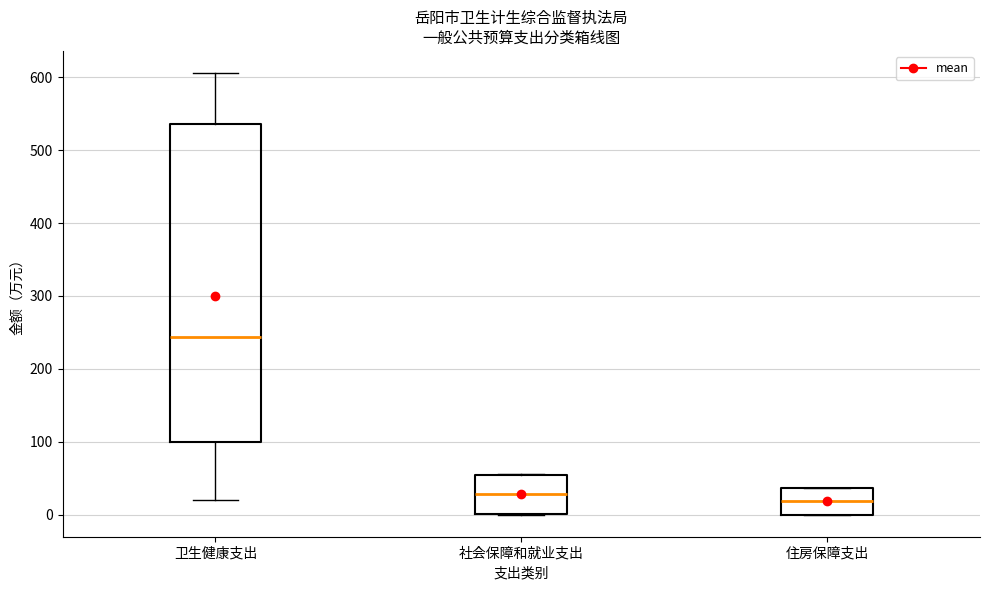

Where does the lower whisker of the box for 卫生健康支出 end on the y-axis? The values are not printed on the chart, so give them approximately, as read against the axis.

20